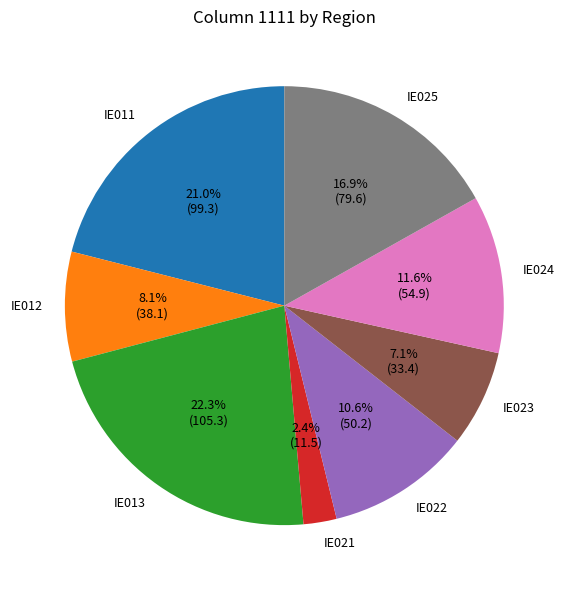

What percentage is the IE012 slice, to the nearest percent?

8%